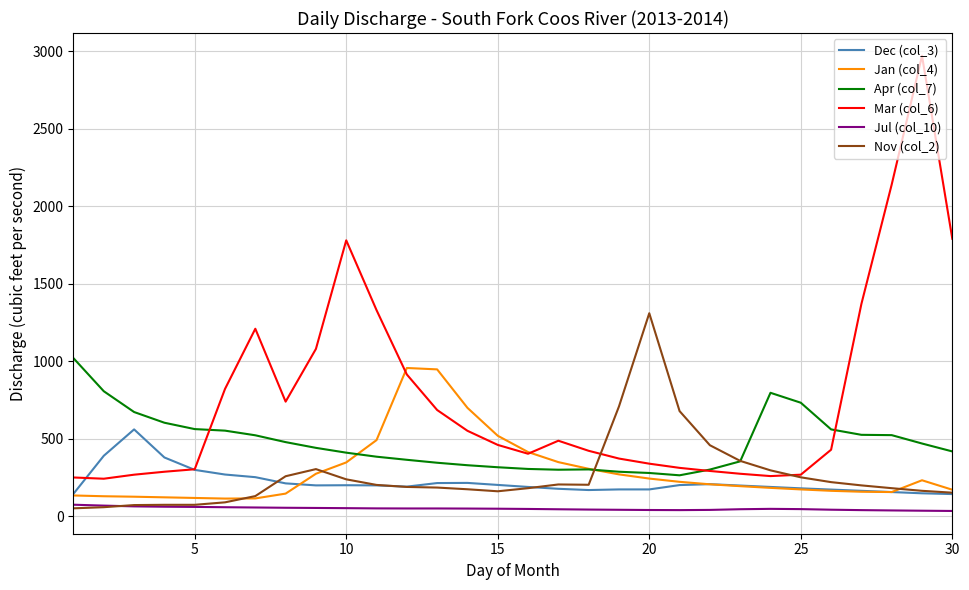

What is the maximum value for Jul (col_10)?

75.4